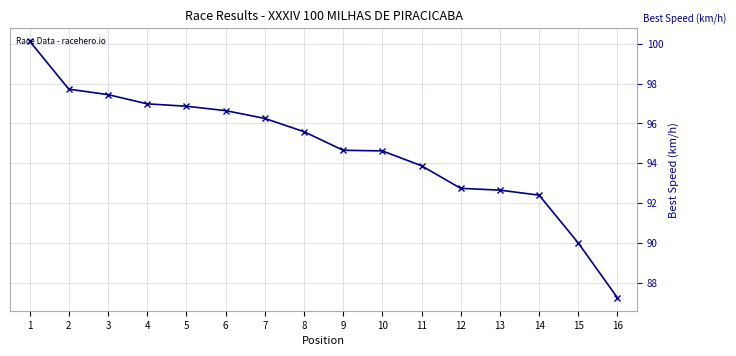

What is the sum of all values?

1515.8